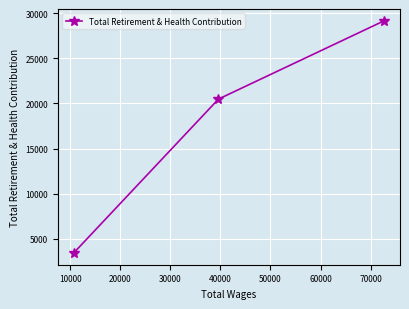

What is the value of the 3rd point from the left?

29190